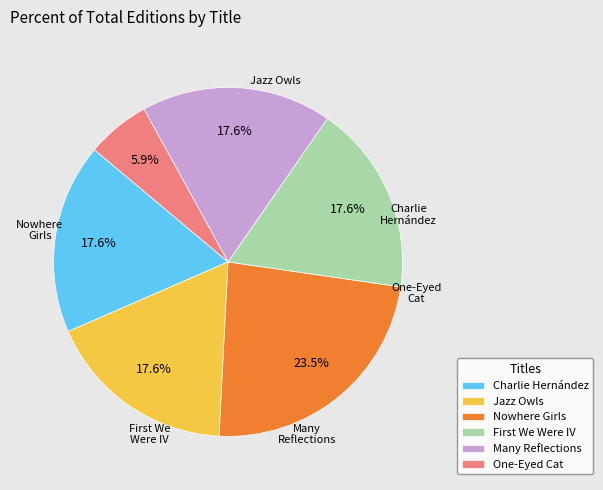

Between Many Reflections and Nowhere Girls, which is larger?

Nowhere Girls